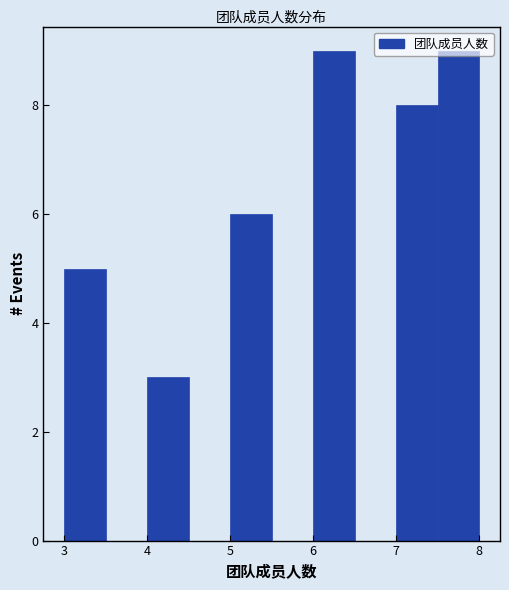

How tall is the bar that spans 7.0 to 7.5 on the x-axis? The values are not printed on the chart, so give them approximately, as read against the axis.

8